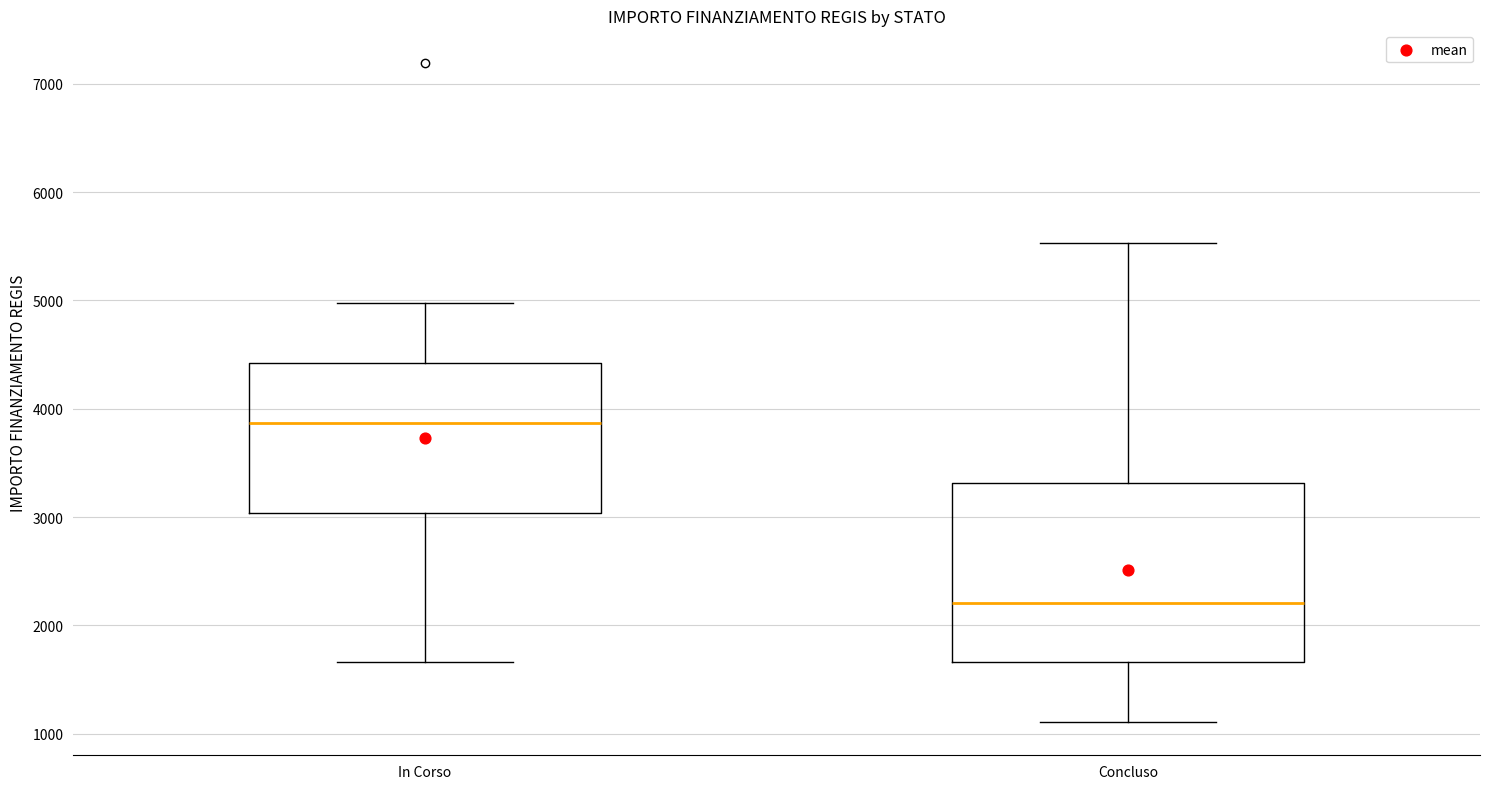

Comparing the boxes themselves (not the whiskers), which one is the tallest?

Concluso